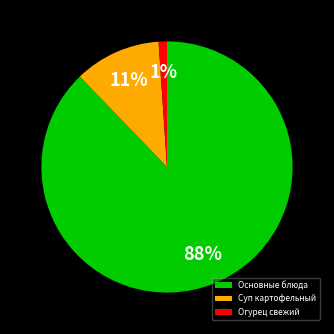

Count the number of slices in the pie.

3